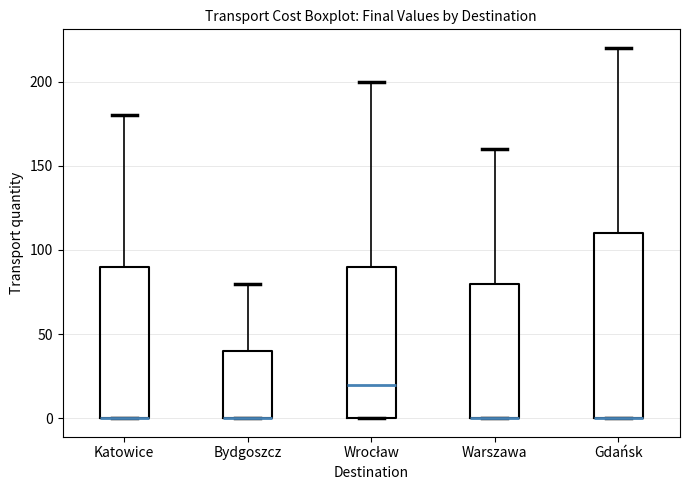

Comparing the boxes themselves (not the whiskers), which one is the tallest?

Gdańsk